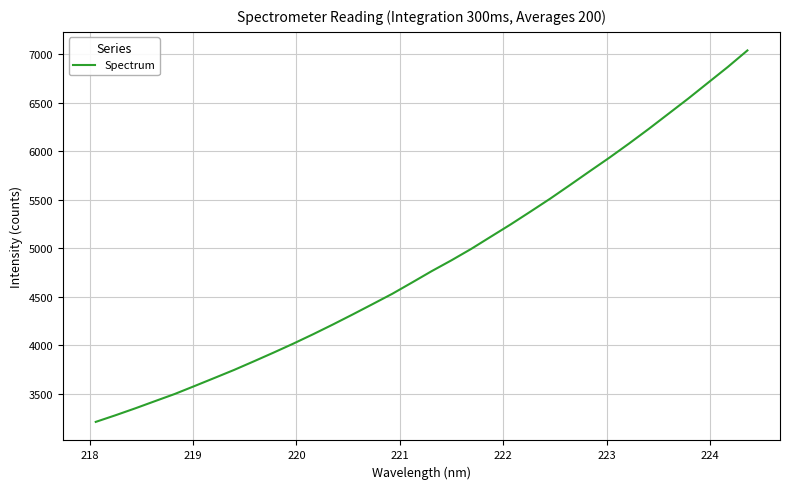

What is the maximum value shown in the chart?

7038.5